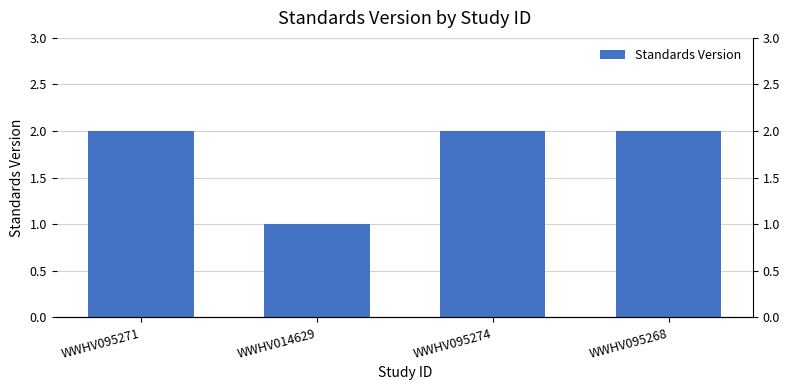

The chart shows a value of 3 at WWHV095271. True or false?

False